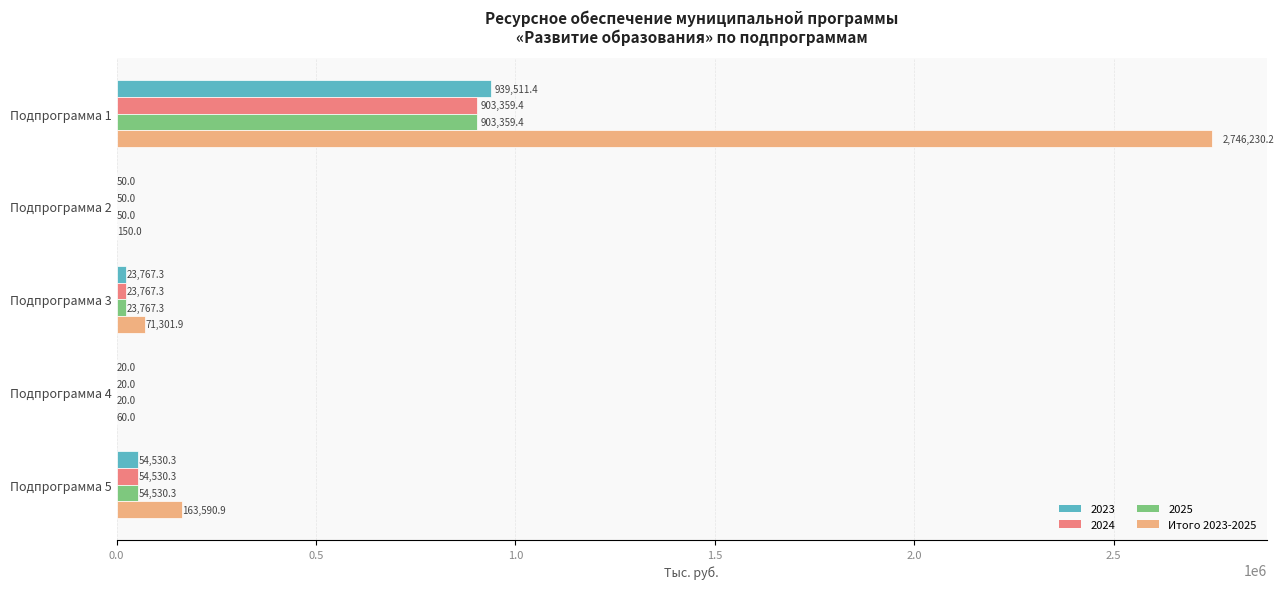

At which label is 2024 closest to 451689?

Подпрограмма 5